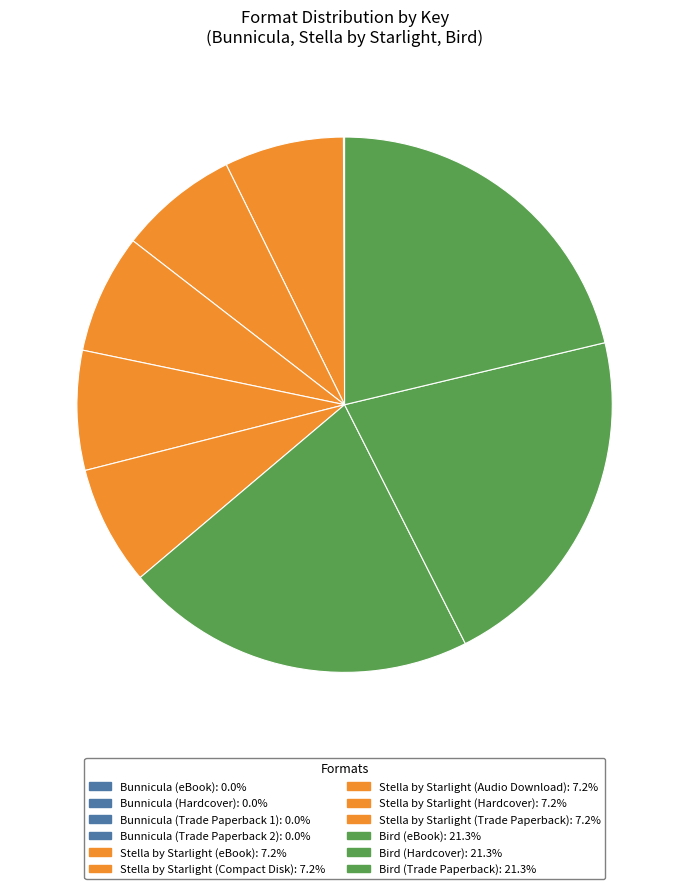

Do Stella by Starlight (Trade Paperback) and Stella by Starlight (Audio Download) together represent more than half of the pie?

No